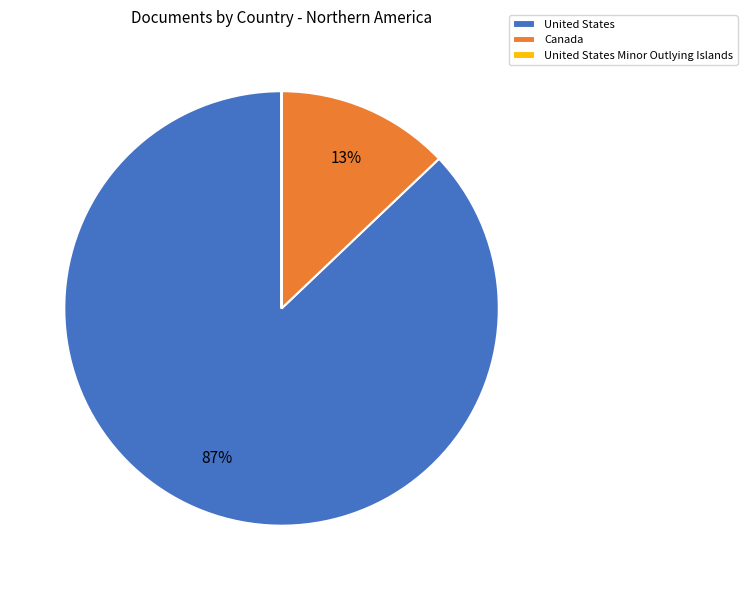

To the nearest percent, what percentage of the pie is United States?

87%